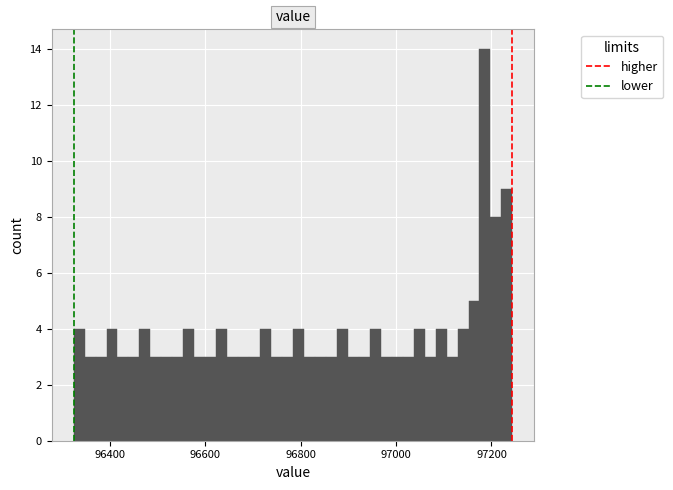

Around what value on the x-axis is the tallest bar? Give the approximate position of its centre, as read against the axis.

97180